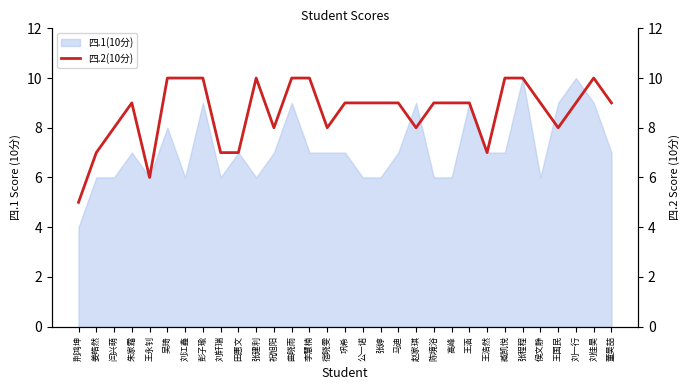

Reading left to right, what are all the values shown in this chart?

荆鸿坤=5	姜皓然=7	闫兴萌=8	朱家霜=9	王永钊=6	吴琦=10	刘江鑫=10	彭子瑜=10	刘轩瑞=7	田惠文=7	张建利=10	祝旭阳=8	曲晓雨=10	李慧楠=10	宿晓雯=8	巩希=9	公一诺=9	张婷=9	马迪=9	赵家琪=8	陈境浴=9	高峰=9	王涵=9	王浩然=7	臧凯悦=10	张程程=10	侯文静=9	王国民=8	刘一行=9	刘佳昊=10	董昊喆=9